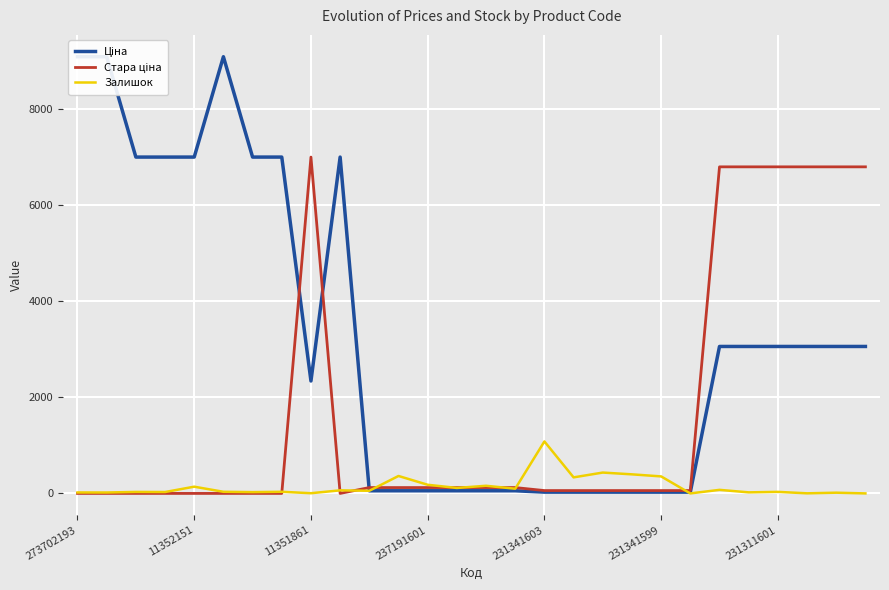

Between which two adjacent categories do Залишок and Ціна first intersect?

9 and 10